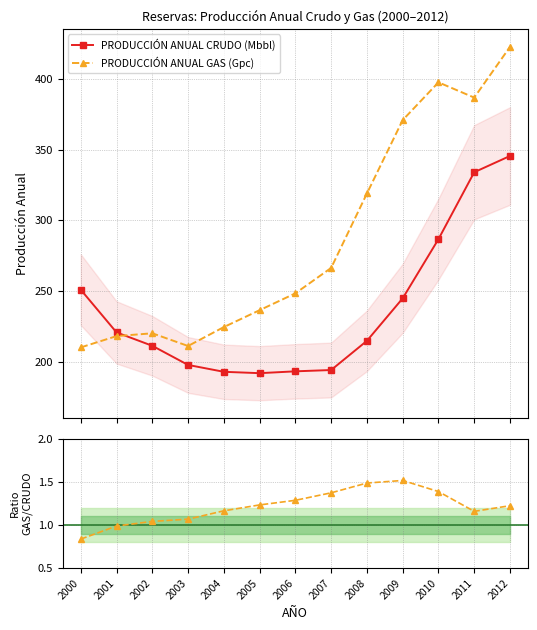

The PRODUCCIÓN ANUAL GAS (Gpc) series shows 397.7 at 2010. True or false?

True